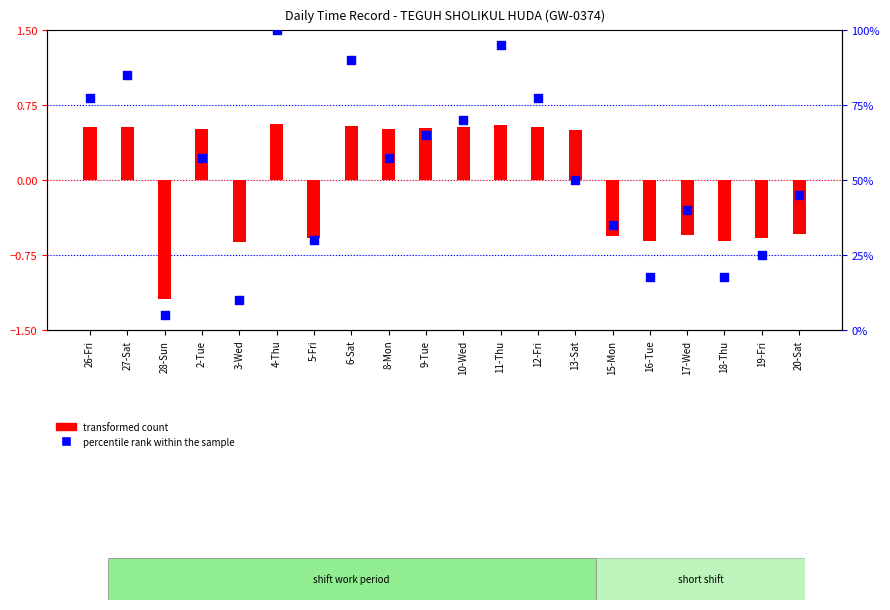

Which series contains the highest Y value?

percentile rank within the sample